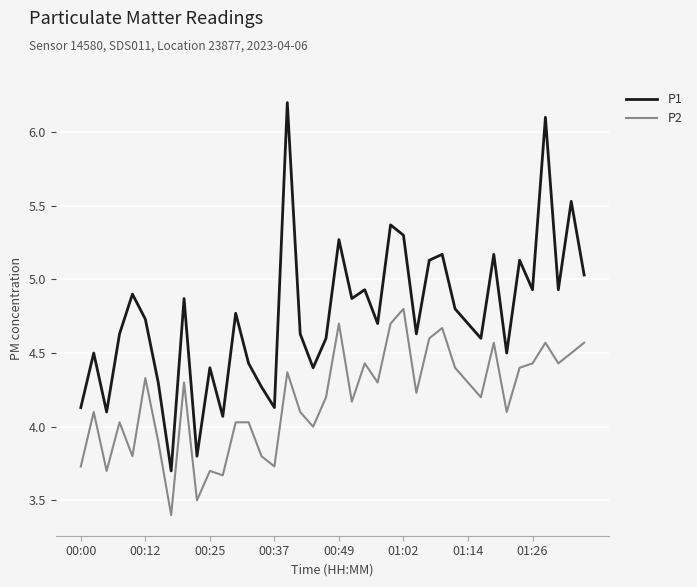

What is the difference between the second highest and second lowest values in the P1 series?

2.3